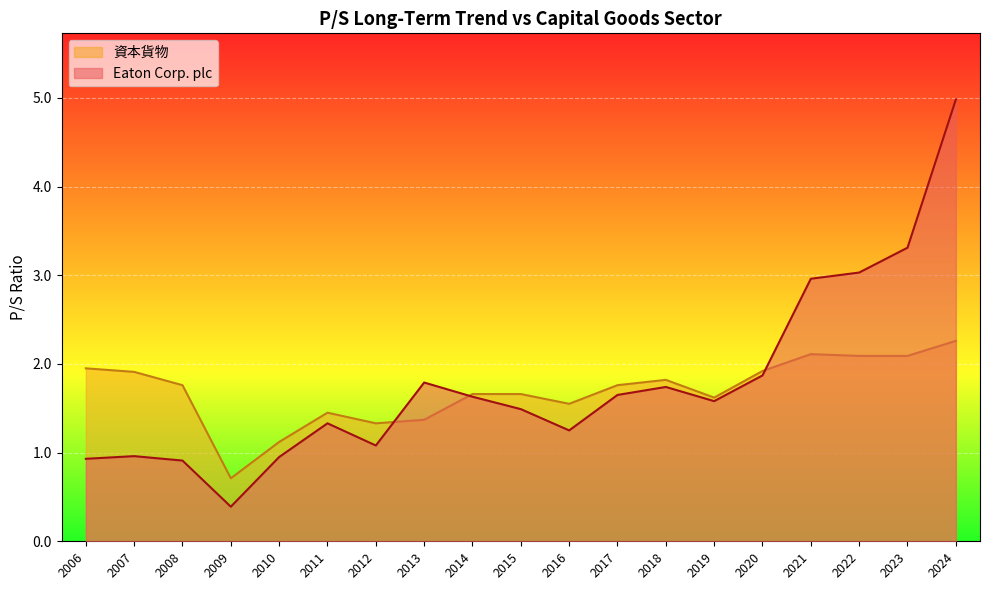

Which series changed the most between 2015 and 2006?

Eaton Corp. plc